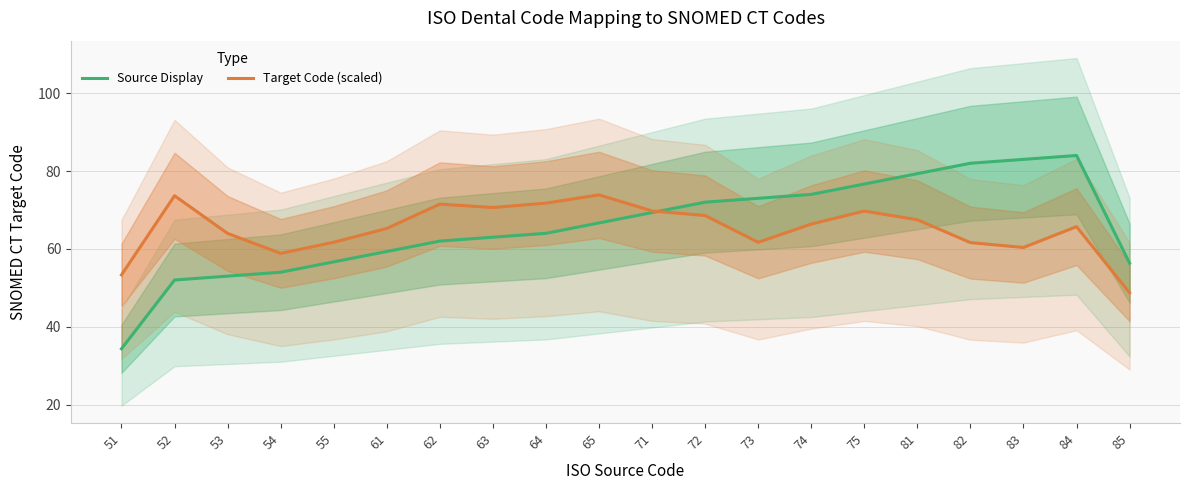

What is the total value across all series at 73?

134.7